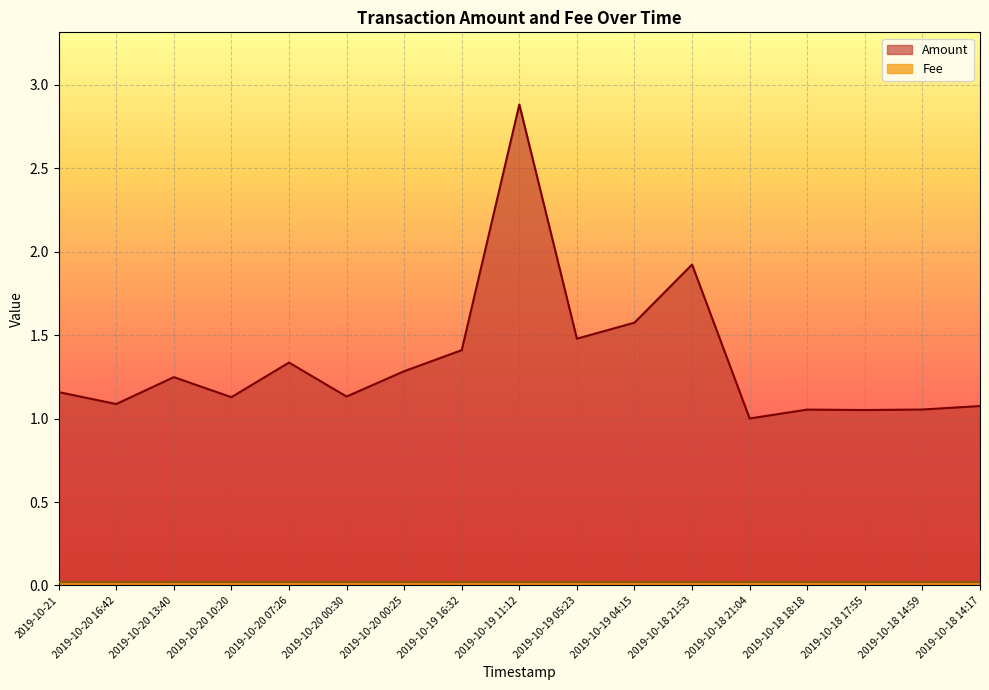

List the labels in order of value, smallest first.

2019-10-18 21:04, 2019-10-18 17:55, 2019-10-18 18:18, 2019-10-18 14:59, 2019-10-18 14:17, 2019-10-20 16:42, 2019-10-20 10:20, 2019-10-20 00:30, 2019-10-21, 2019-10-20 13:40, 2019-10-20 00:25, 2019-10-20 07:26, 2019-10-19 16:32, 2019-10-19 05:23, 2019-10-19 04:15, 2019-10-18 21:53, 2019-10-19 11:12